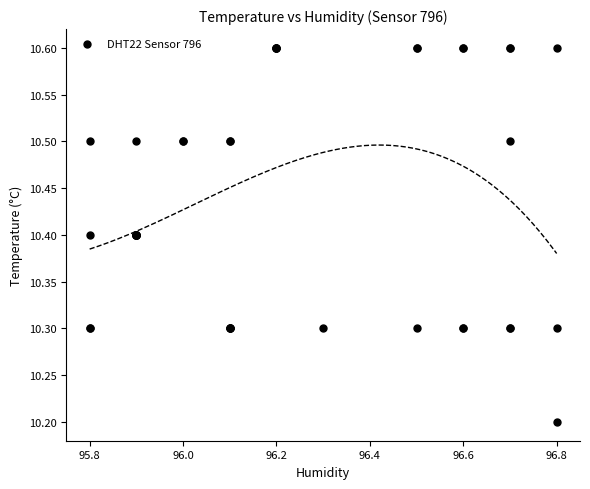

What Y value in the scatter plot is closest to 10?

10.2